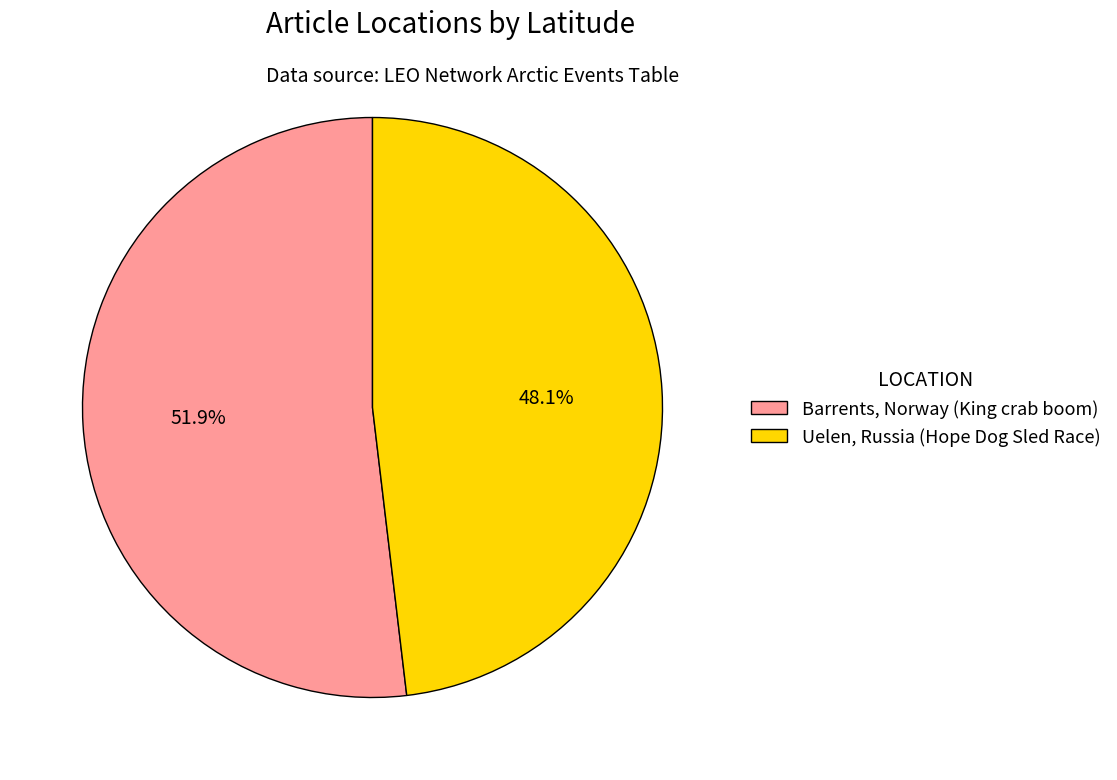

What percentage is the Barrents, Norway (King crab boom) slice, to the nearest percent?

52%